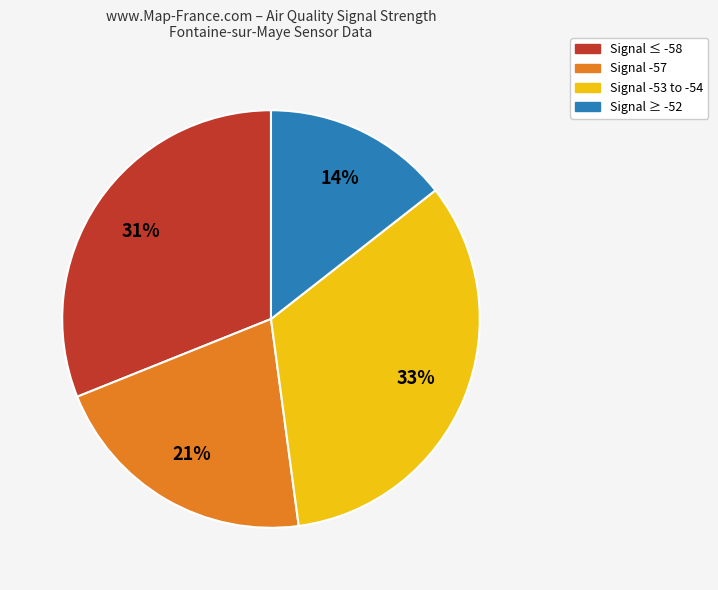

Is it true that Signal ≤ -58 is 43% of the pie?

False